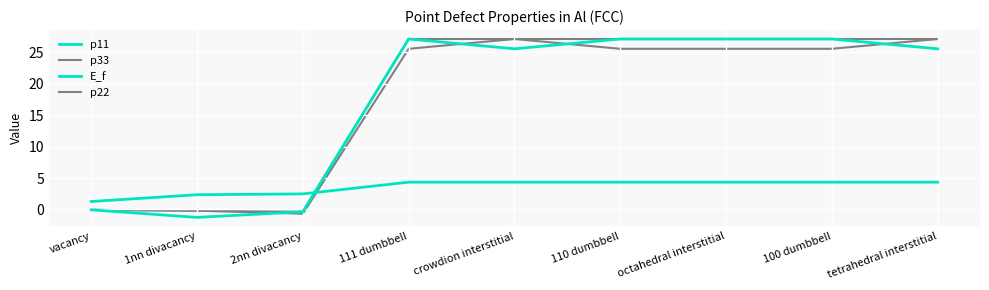

Between tetrahedral interstitial and 100 dumbbell, which is larger?

100 dumbbell